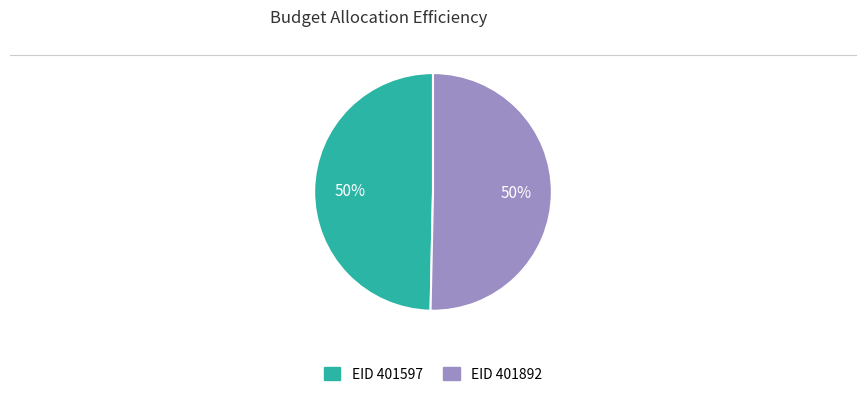

Do EID 401597 and EID 401892 together represent more than half of the pie?

Yes